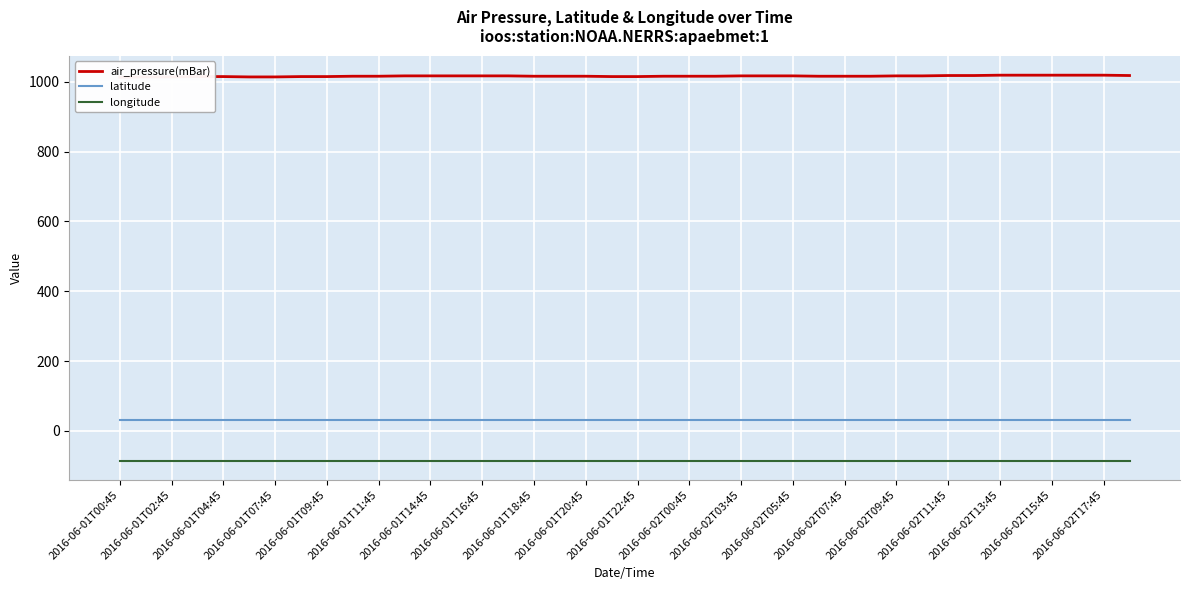

What is the lowest value of the longitude series?

-84.9